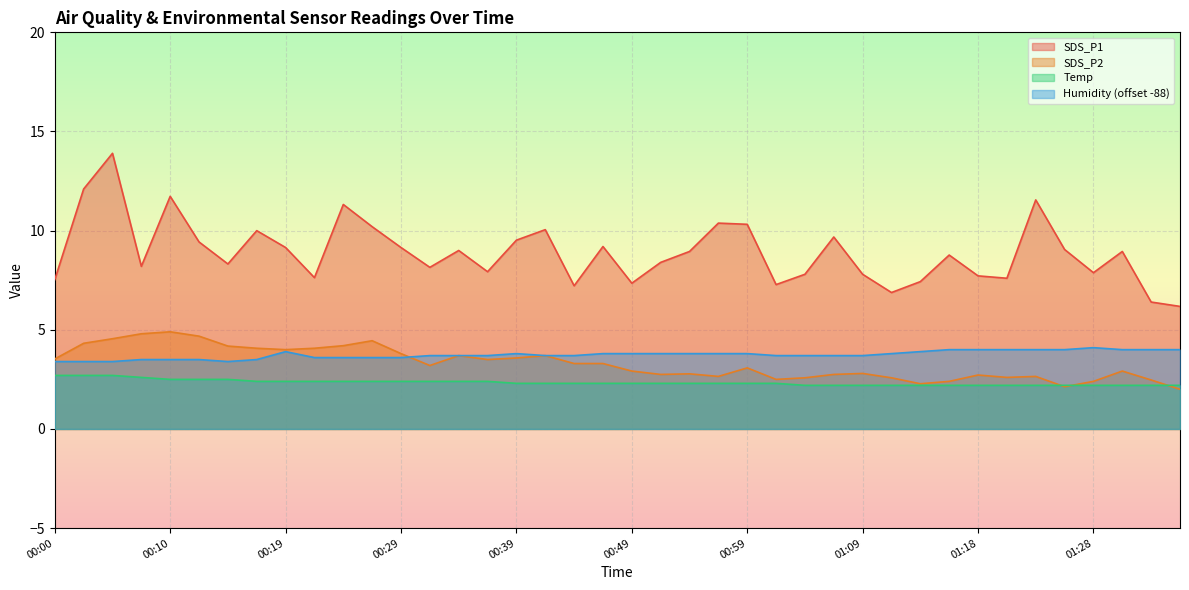

What is the label of the 9th point from the right?

01:16